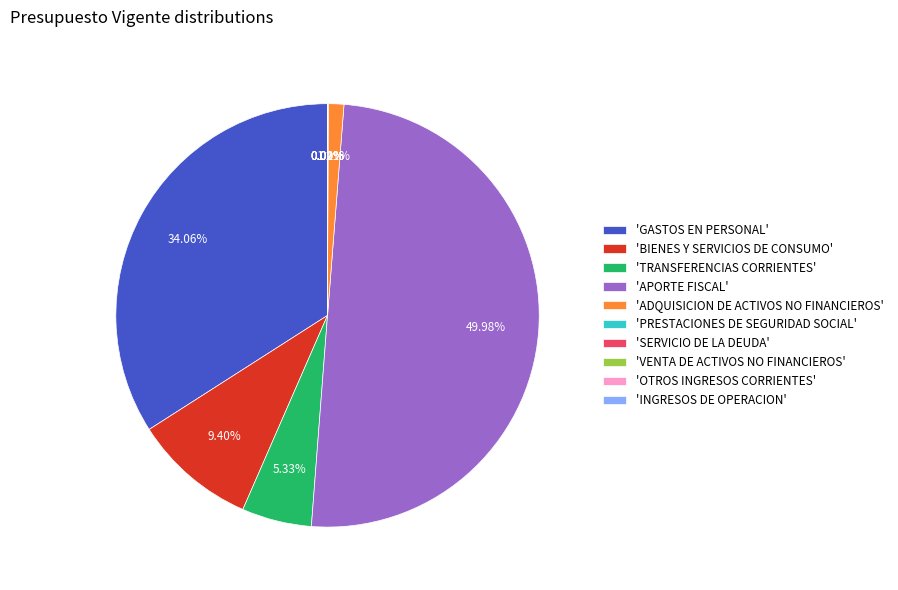

Is 'BIENES Y SERVICIOS DE CONSUMO' the majority of the pie?

No